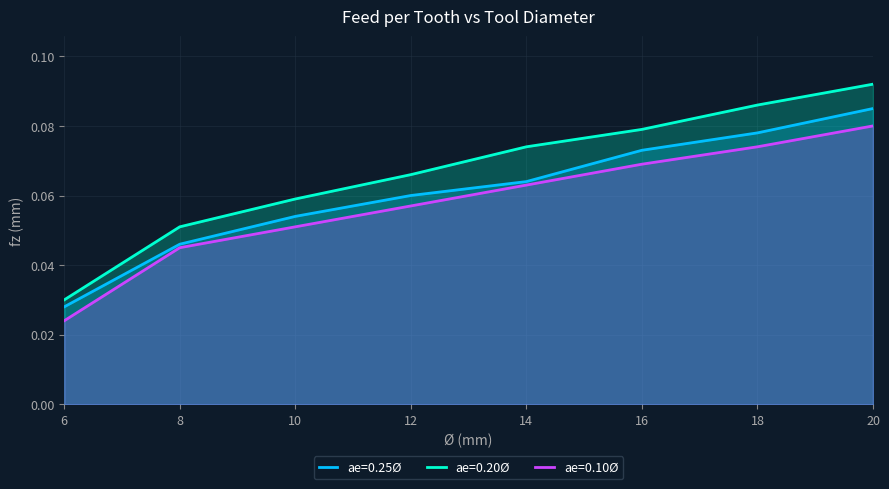

Between 14 and 20, which series saw the biggest shift?

ae=0.25Ø